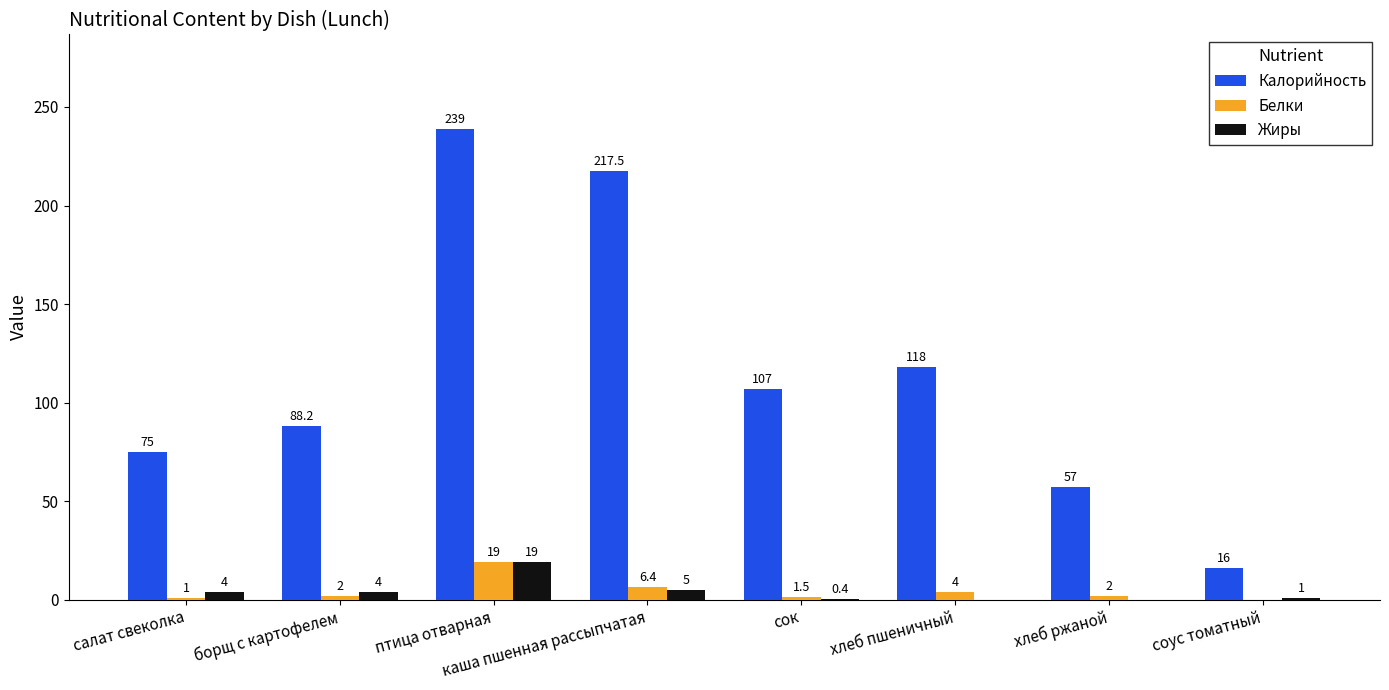

Between птица отварная and соус томатный, which series saw the biggest shift?

Калорийность